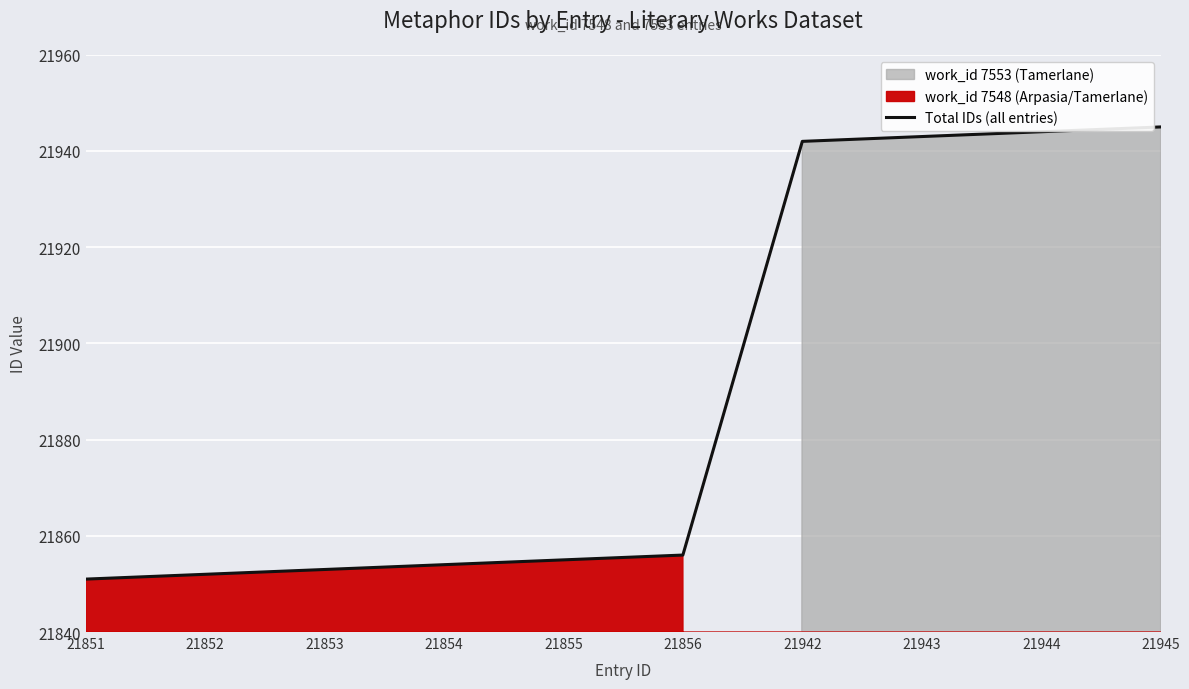

What is the difference between the maximum and second lowest values?

93